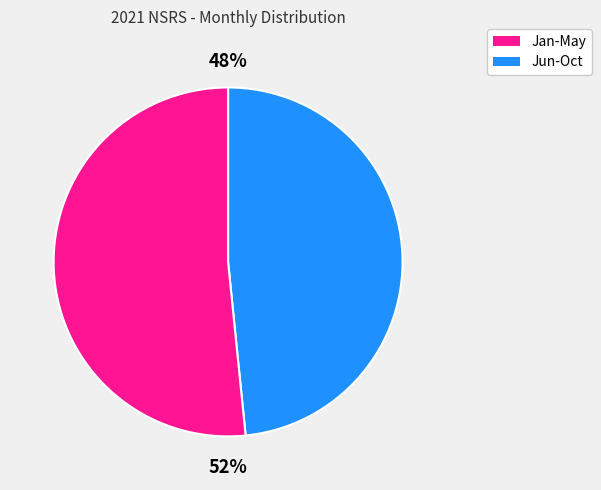

Is there a majority slice in this chart?

Yes